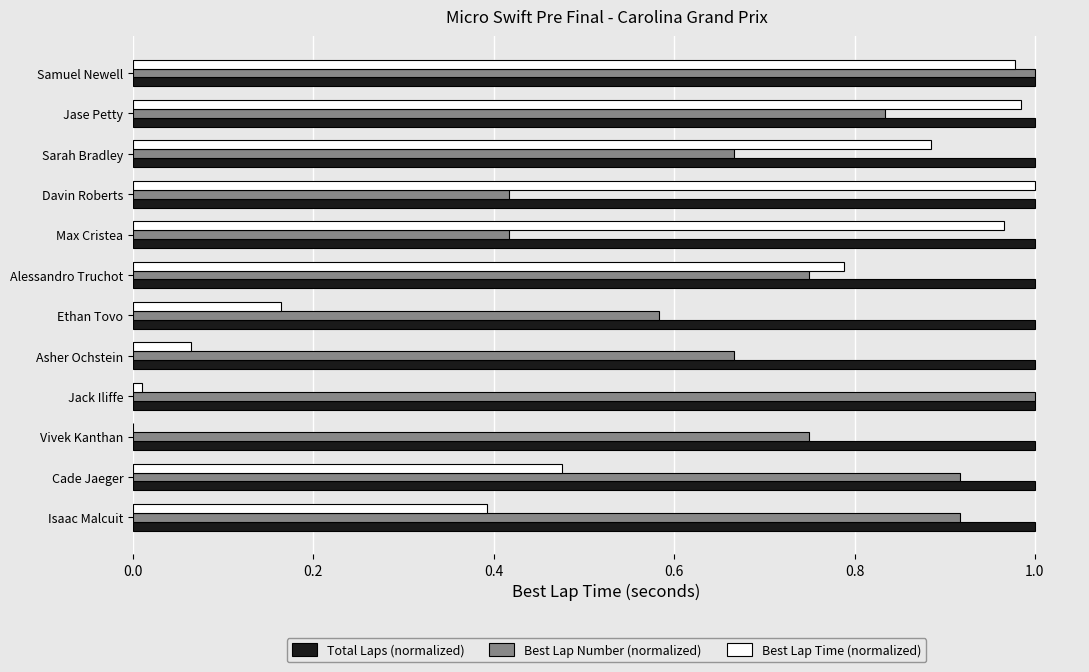

The value of Best Lap Number (normalized) at Davin Roberts is 0.7. True or false?

False